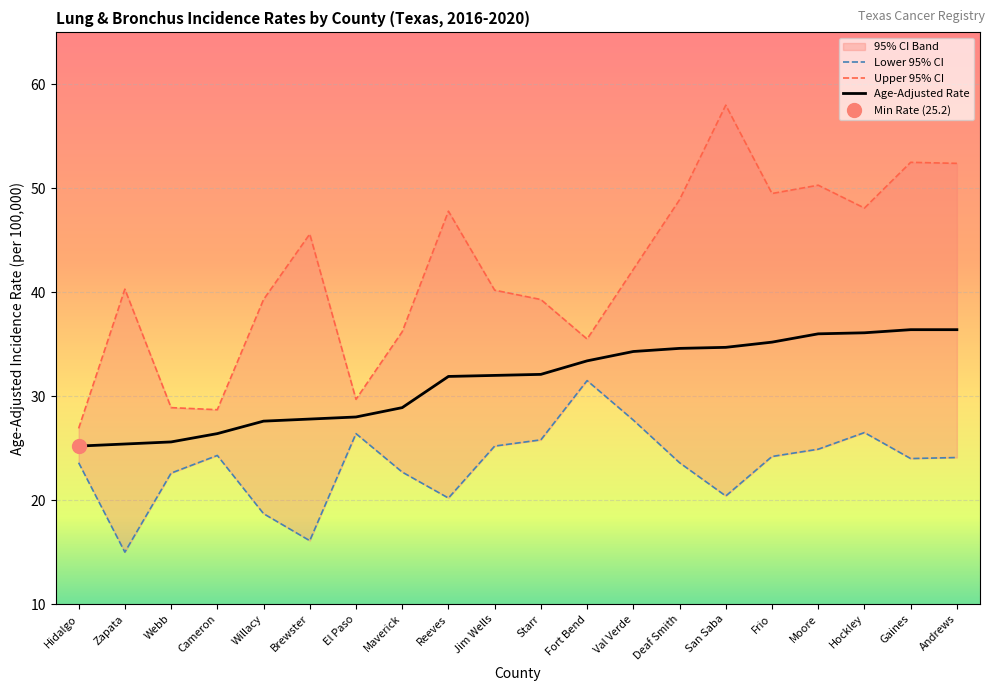

How many interior local valleys does the Lower 95% CI series have?

5